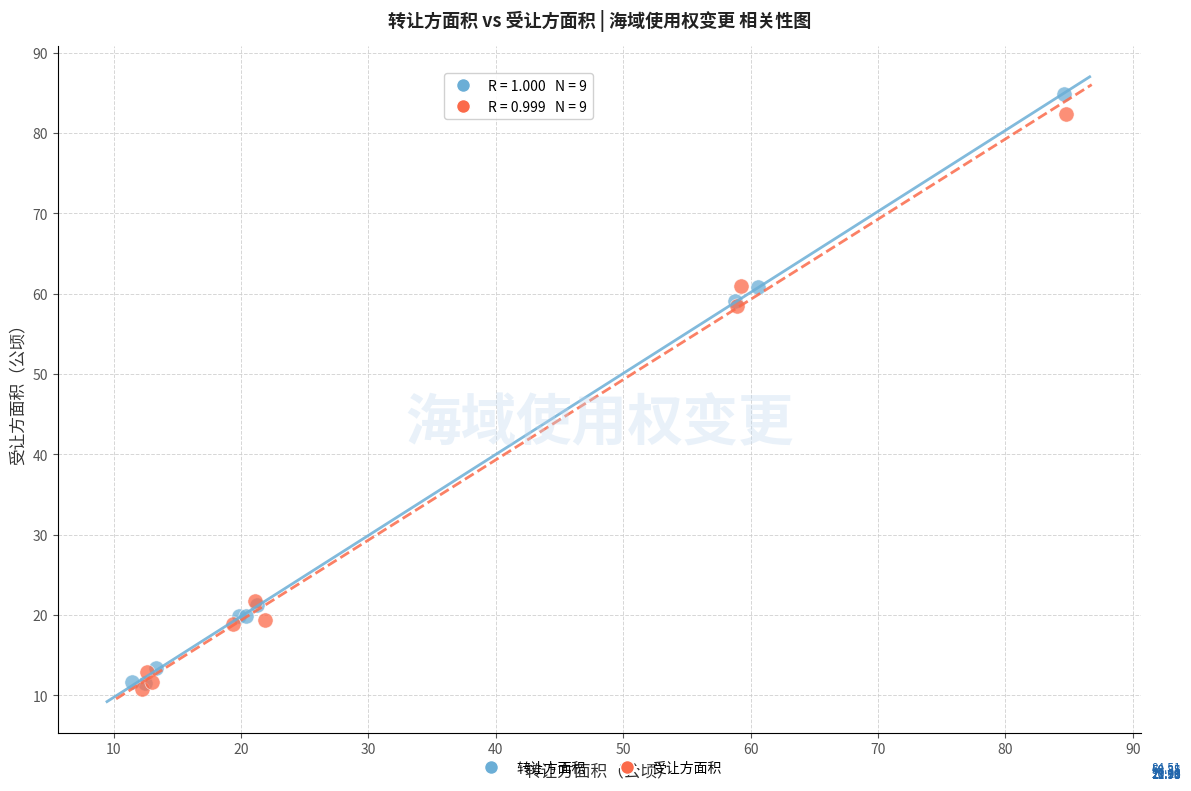

Which series has the largest Y range (max minus min)?

转让方面积